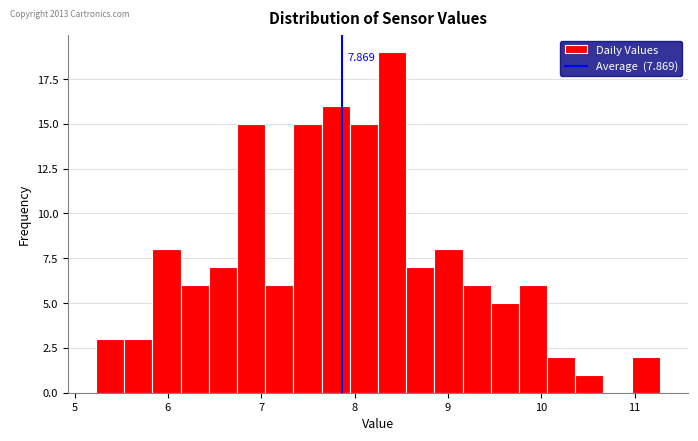

Around what value on the x-axis is the tallest bar? Give the approximate position of its centre, as read against the axis.

8.4